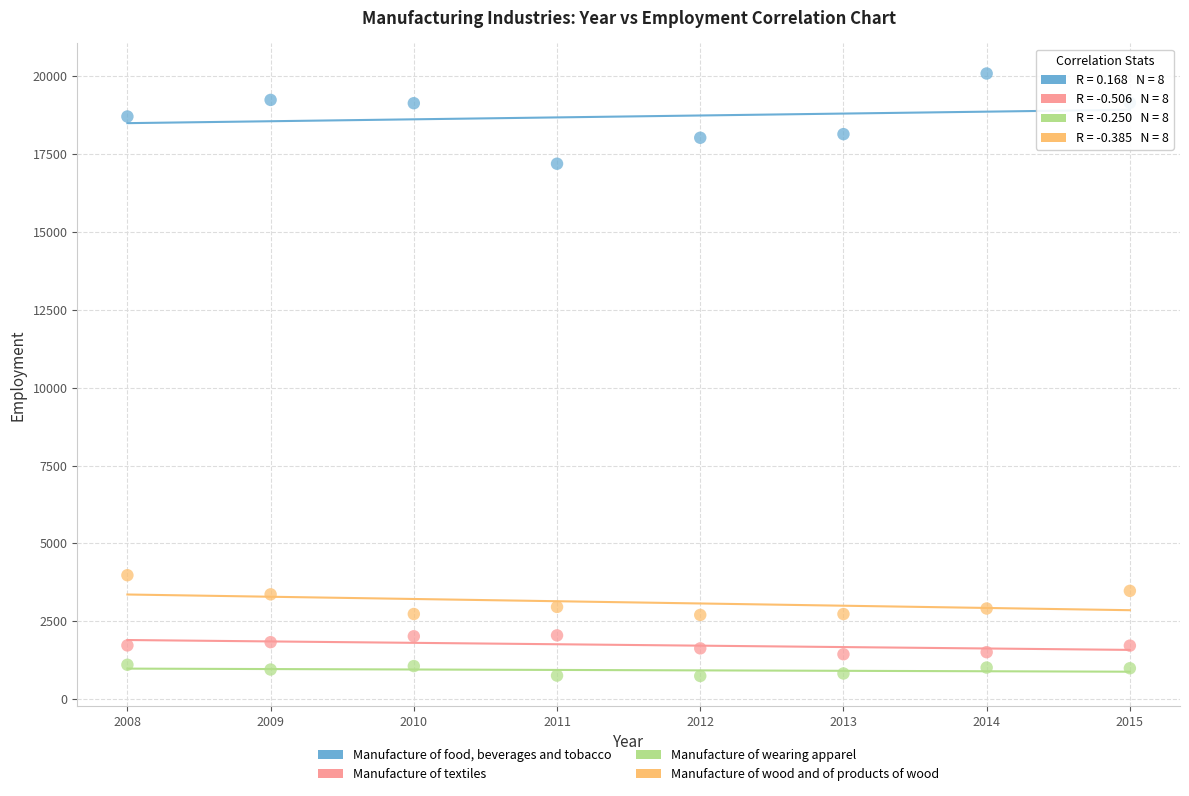

Which series contains the highest Y value?

Manufacture of food, beverages and tobacco